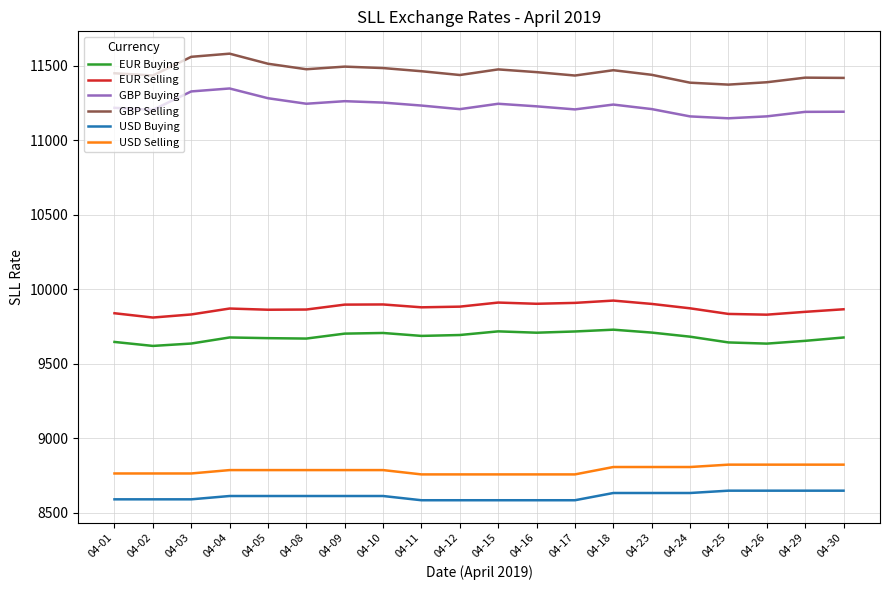

What is the spread (max minus min) of values at 04-25?

2725.0